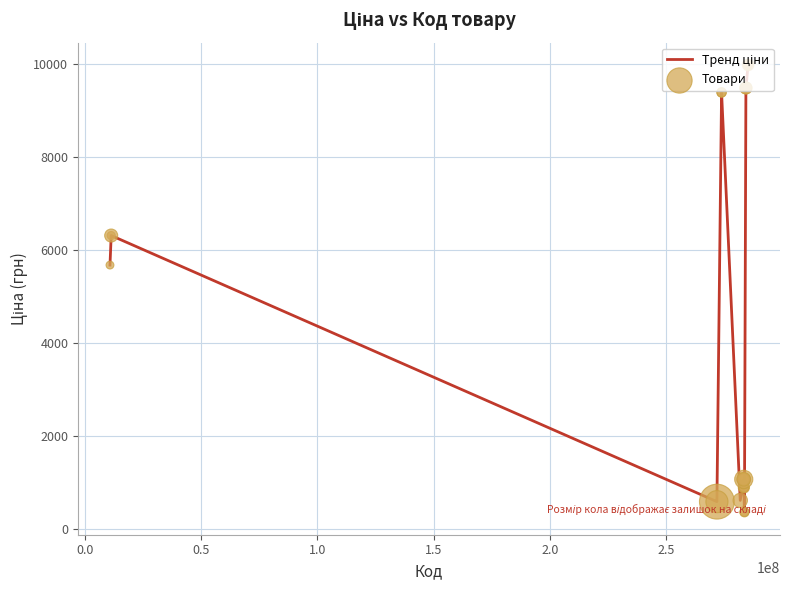

What is the difference between the maximum and minimum values?

9615.1